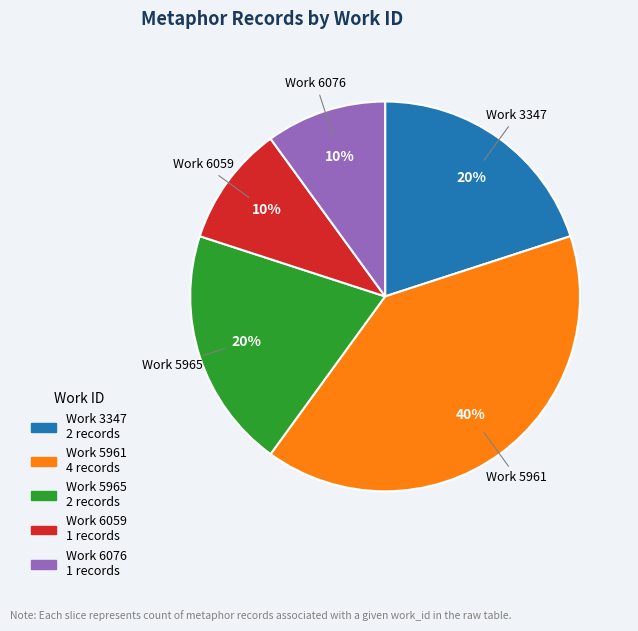

Is there any slice that represents more than half of the pie?

No